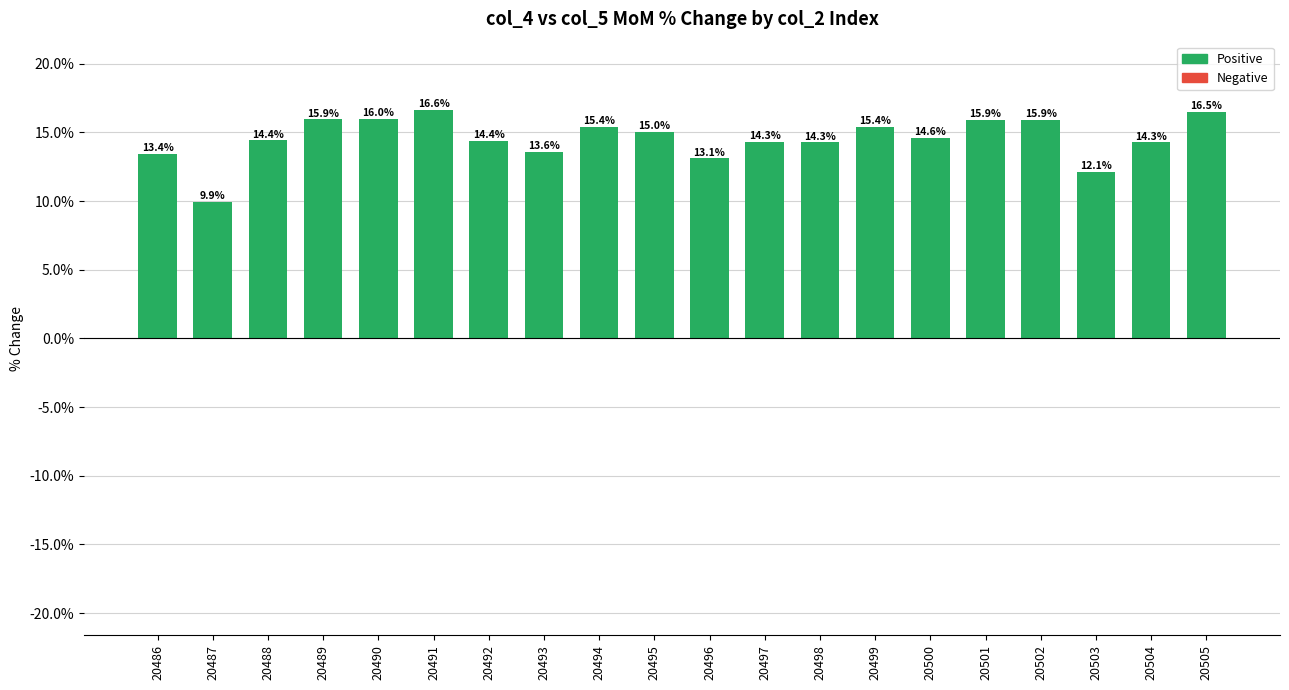

What is the average value?

14.6